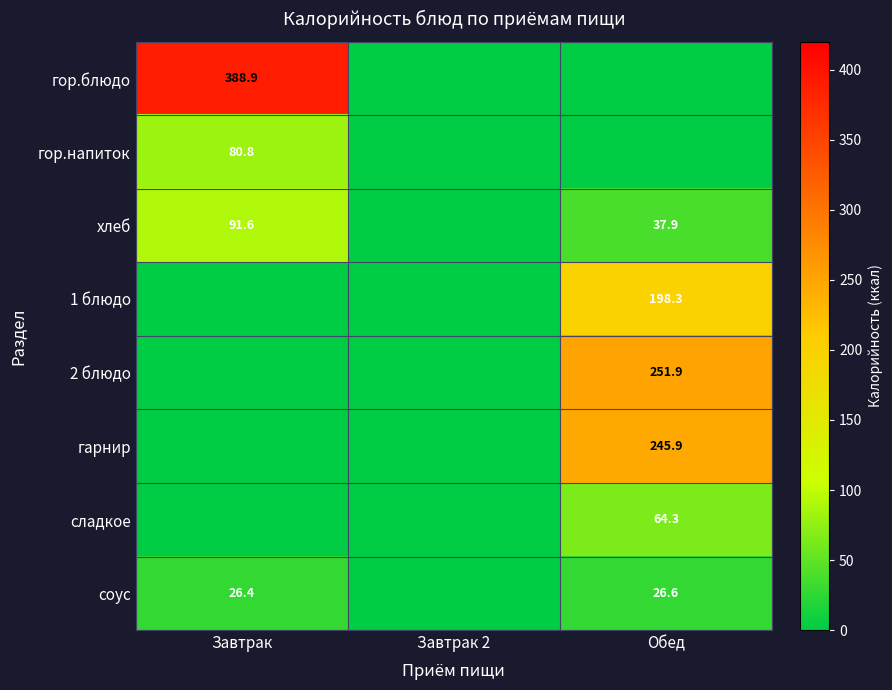

The value of гарнир at Обед is 411.0. True or false?

False